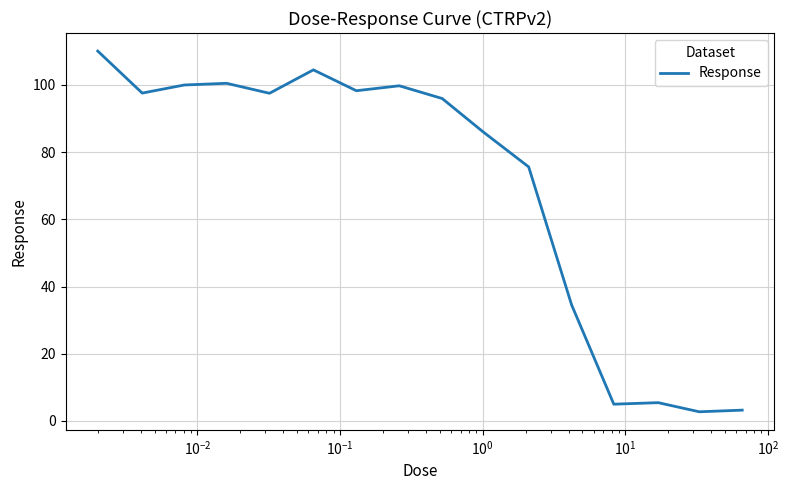

Does the chart display data point markers on the line(s)?

No